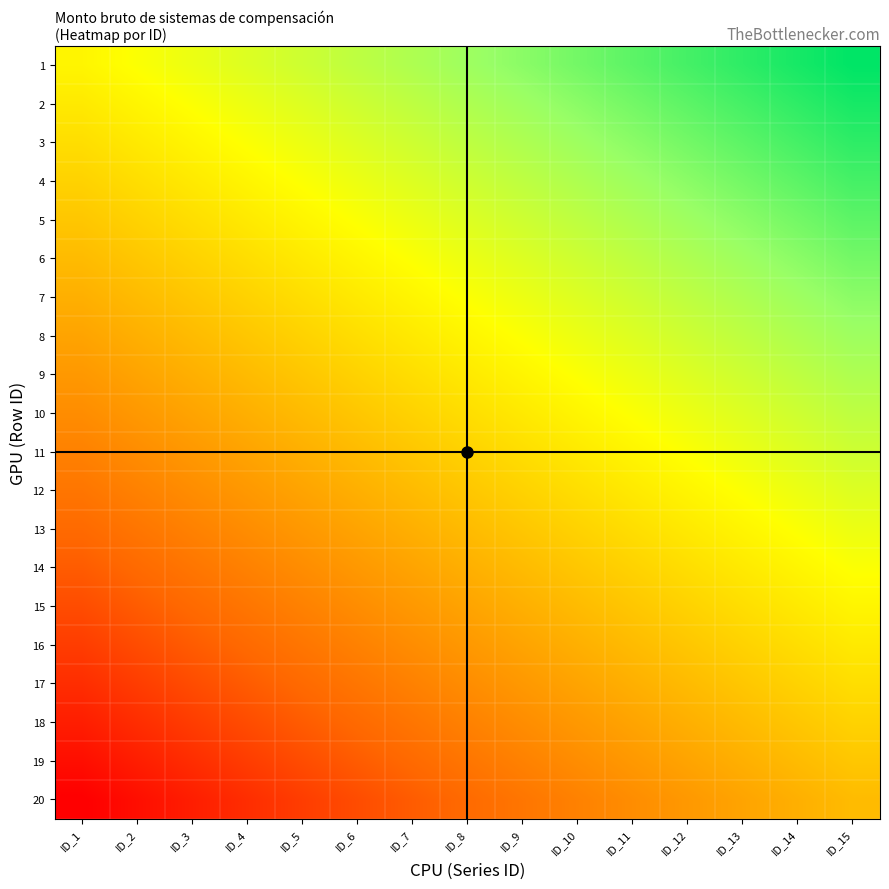

Reading left to right, transcribe all the data shown in this chart.

1: ID_1=0.6	ID_2=0.6	ID_3=0.6	ID_4=0.7	ID_5=0.7	ID_6=0.7	ID_7=0.7	ID_8=0.8	ID_9=0.8	ID_10=0.8	ID_11=0.9	ID_12=0.9	ID_13=0.9	ID_14=0.9	ID_15=1.0
2: ID_1=0.5	ID_2=0.6	ID_3=0.6	ID_4=0.6	ID_5=0.7	ID_6=0.7	ID_7=0.7	ID_8=0.7	ID_9=0.8	ID_10=0.8	ID_11=0.8	ID_12=0.9	ID_13=0.9	ID_14=0.9	ID_15=0.9
3: ID_1=0.5	ID_2=0.5	ID_3=0.6	ID_4=0.6	ID_5=0.6	ID_6=0.7	ID_7=0.7	ID_8=0.7	ID_9=0.7	ID_10=0.8	ID_11=0.8	ID_12=0.8	ID_13=0.9	ID_14=0.9	ID_15=0.9
4: ID_1=0.5	ID_2=0.5	ID_3=0.5	ID_4=0.6	ID_5=0.6	ID_6=0.6	ID_7=0.7	ID_8=0.7	ID_9=0.7	ID_10=0.7	ID_11=0.8	ID_12=0.8	ID_13=0.8	ID_14=0.9	ID_15=0.9
5: ID_1=0.5	ID_2=0.5	ID_3=0.5	ID_4=0.5	ID_5=0.6	ID_6=0.6	ID_7=0.6	ID_8=0.7	ID_9=0.7	ID_10=0.7	ID_11=0.7	ID_12=0.8	ID_13=0.8	ID_14=0.8	ID_15=0.9
6: ID_1=0.4	ID_2=0.5	ID_3=0.5	ID_4=0.5	ID_5=0.5	ID_6=0.6	ID_7=0.6	ID_8=0.6	ID_9=0.7	ID_10=0.7	ID_11=0.7	ID_12=0.7	ID_13=0.8	ID_14=0.8	ID_15=0.8
7: ID_1=0.4	ID_2=0.4	ID_3=0.5	ID_4=0.5	ID_5=0.5	ID_6=0.5	ID_7=0.6	ID_8=0.6	ID_9=0.6	ID_10=0.7	ID_11=0.7	ID_12=0.7	ID_13=0.7	ID_14=0.8	ID_15=0.8
8: ID_1=0.4	ID_2=0.4	ID_3=0.4	ID_4=0.5	ID_5=0.5	ID_6=0.5	ID_7=0.5	ID_8=0.6	ID_9=0.6	ID_10=0.6	ID_11=0.7	ID_12=0.7	ID_13=0.7	ID_14=0.7	ID_15=0.8
9: ID_1=0.3	ID_2=0.4	ID_3=0.4	ID_4=0.4	ID_5=0.5	ID_6=0.5	ID_7=0.5	ID_8=0.5	ID_9=0.6	ID_10=0.6	ID_11=0.6	ID_12=0.7	ID_13=0.7	ID_14=0.7	ID_15=0.7
10: ID_1=0.3	ID_2=0.3	ID_3=0.4	ID_4=0.4	ID_5=0.4	ID_6=0.5	ID_7=0.5	ID_8=0.5	ID_9=0.5	ID_10=0.6	ID_11=0.6	ID_12=0.6	ID_13=0.7	ID_14=0.7	ID_15=0.7
11: ID_1=0.3	ID_2=0.3	ID_3=0.3	ID_4=0.4	ID_5=0.4	ID_6=0.4	ID_7=0.5	ID_8=0.5	ID_9=0.5	ID_10=0.5	ID_11=0.6	ID_12=0.6	ID_13=0.6	ID_14=0.7	ID_15=0.7
12: ID_1=0.3	ID_2=0.3	ID_3=0.3	ID_4=0.3	ID_5=0.4	ID_6=0.4	ID_7=0.4	ID_8=0.5	ID_9=0.5	ID_10=0.5	ID_11=0.5	ID_12=0.6	ID_13=0.6	ID_14=0.6	ID_15=0.7
13: ID_1=0.2	ID_2=0.3	ID_3=0.3	ID_4=0.3	ID_5=0.3	ID_6=0.4	ID_7=0.4	ID_8=0.4	ID_9=0.5	ID_10=0.5	ID_11=0.5	ID_12=0.5	ID_13=0.6	ID_14=0.6	ID_15=0.6
14: ID_1=0.2	ID_2=0.2	ID_3=0.3	ID_4=0.3	ID_5=0.3	ID_6=0.3	ID_7=0.4	ID_8=0.4	ID_9=0.4	ID_10=0.5	ID_11=0.5	ID_12=0.5	ID_13=0.5	ID_14=0.6	ID_15=0.6
15: ID_1=0.2	ID_2=0.2	ID_3=0.2	ID_4=0.3	ID_5=0.3	ID_6=0.3	ID_7=0.3	ID_8=0.4	ID_9=0.4	ID_10=0.4	ID_11=0.5	ID_12=0.5	ID_13=0.5	ID_14=0.5	ID_15=0.6
16: ID_1=0.1	ID_2=0.2	ID_3=0.2	ID_4=0.2	ID_5=0.3	ID_6=0.3	ID_7=0.3	ID_8=0.3	ID_9=0.4	ID_10=0.4	ID_11=0.4	ID_12=0.5	ID_13=0.5	ID_14=0.5	ID_15=0.5
17: ID_1=0.1	ID_2=0.1	ID_3=0.2	ID_4=0.2	ID_5=0.2	ID_6=0.3	ID_7=0.3	ID_8=0.3	ID_9=0.3	ID_10=0.4	ID_11=0.4	ID_12=0.4	ID_13=0.5	ID_14=0.5	ID_15=0.5
18: ID_1=0.1	ID_2=0.1	ID_3=0.1	ID_4=0.2	ID_5=0.2	ID_6=0.2	ID_7=0.3	ID_8=0.3	ID_9=0.3	ID_10=0.3	ID_11=0.4	ID_12=0.4	ID_13=0.4	ID_14=0.5	ID_15=0.5
19: ID_1=0.1	ID_2=0.1	ID_3=0.1	ID_4=0.1	ID_5=0.2	ID_6=0.2	ID_7=0.2	ID_8=0.3	ID_9=0.3	ID_10=0.3	ID_11=0.3	ID_12=0.4	ID_13=0.4	ID_14=0.4	ID_15=0.5
20: ID_1=0.0	ID_2=0.1	ID_3=0.1	ID_4=0.1	ID_5=0.1	ID_6=0.2	ID_7=0.2	ID_8=0.2	ID_9=0.3	ID_10=0.3	ID_11=0.3	ID_12=0.3	ID_13=0.4	ID_14=0.4	ID_15=0.4